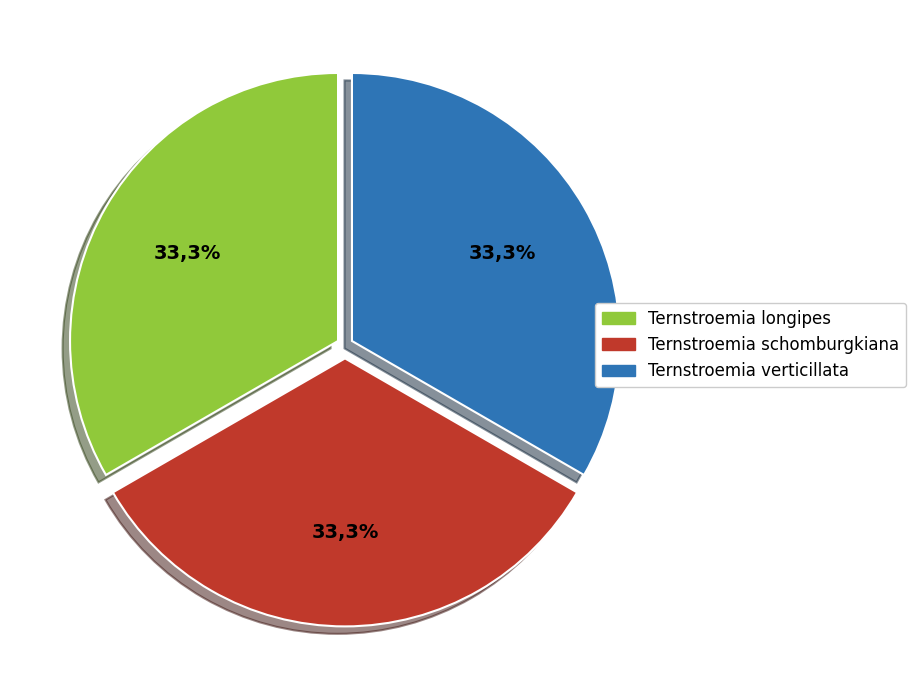

How much of the chart is everything except Ternstroemia verticillata?

66.7%